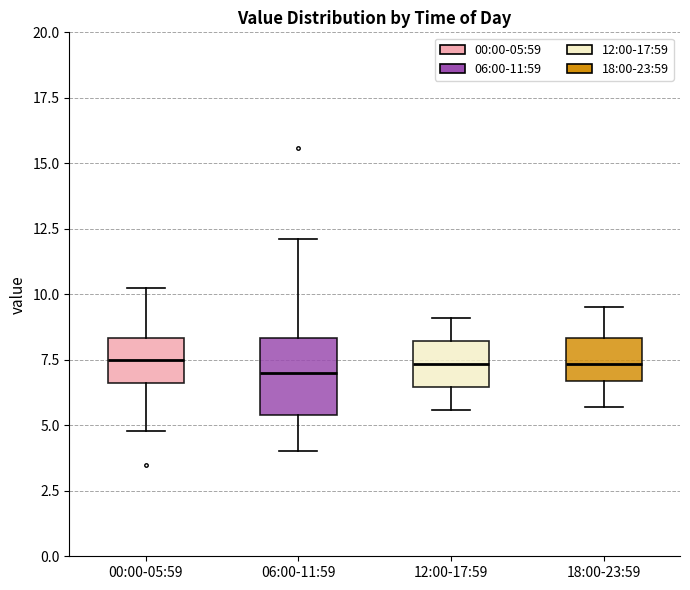

Reading left to right, transcribe this box plot: for each box, give where its median line is, the range the box spans, and where its two whiskers end, as read against the y-axis. The values are not printed on the chart, so give them approximately, as read against the axis.

00:00-05:59: median 7.5, box 6.5 to 8.5, whiskers 5.0 to 10.5
06:00-11:59: median 7.0, box 5.5 to 8.5, whiskers 4.0 to 12.0
12:00-17:59: median 7.5, box 6.5 to 8.0, whiskers 5.5 to 9.0
18:00-23:59: median 7.5, box 6.5 to 8.5, whiskers 5.5 to 9.5